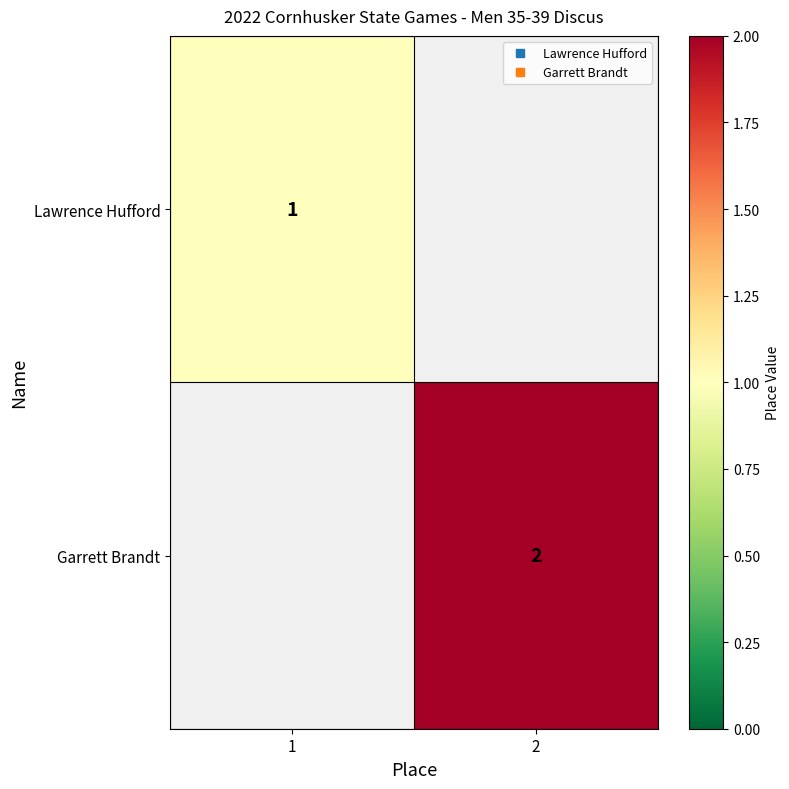

Is it true that Garrett Brandt equals 0 at 1?

True